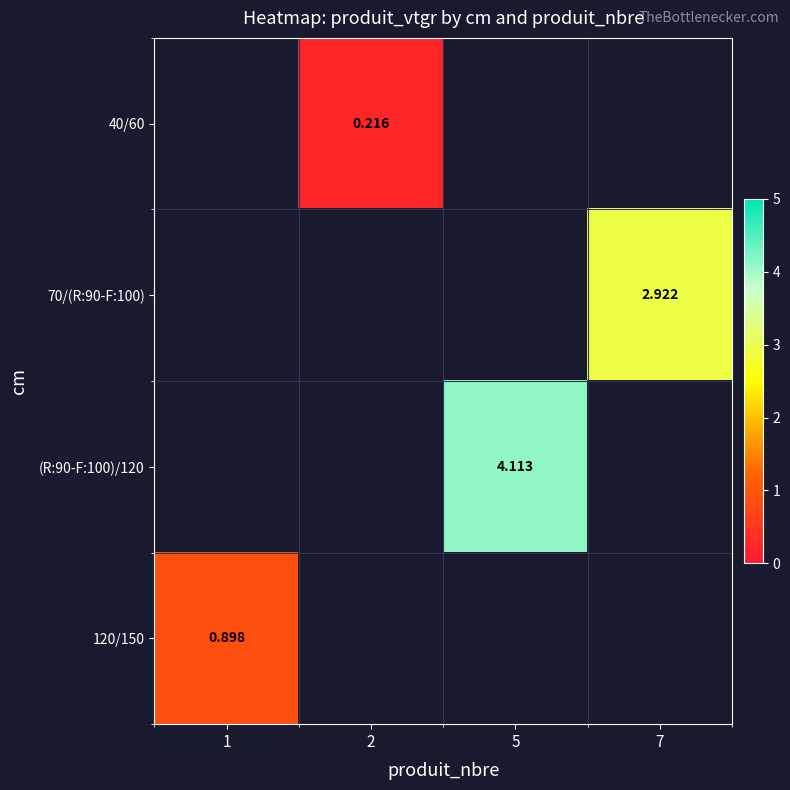

Is it true that (R:90-F:100)/120 equals 6.3 at 5?

False